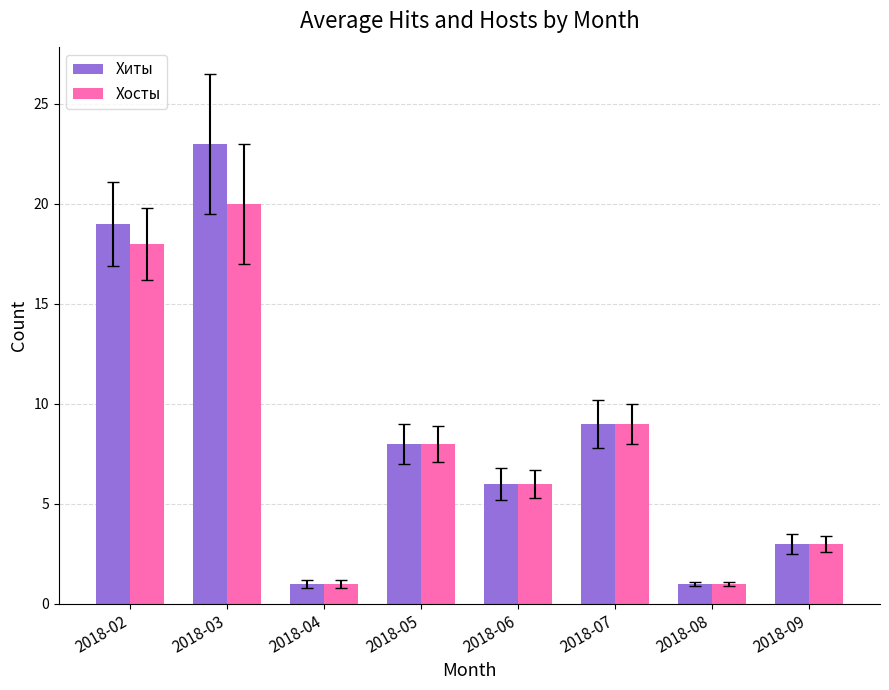

How many groups of bars are there?

8